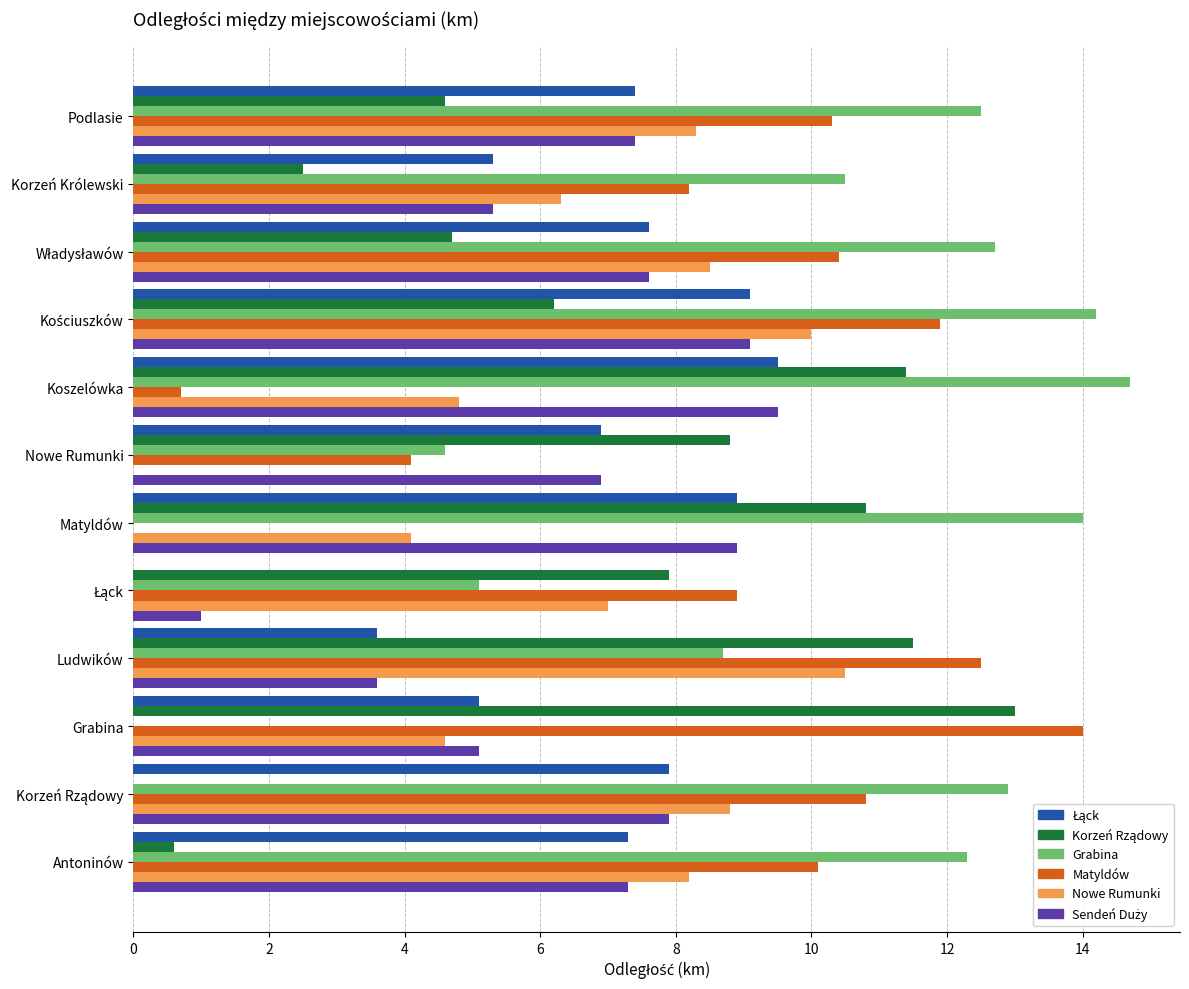

What is the approximate value of Matyldów at Grabina?

14.0